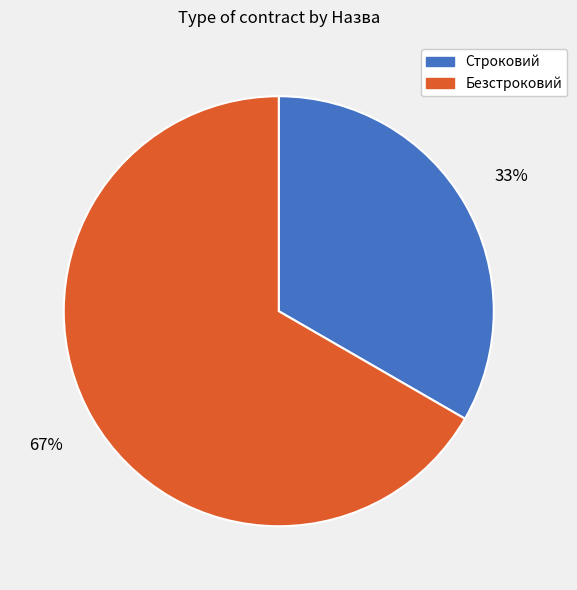

To the nearest percent, what is the combined percentage of Строковий and Безстроковий?

100%